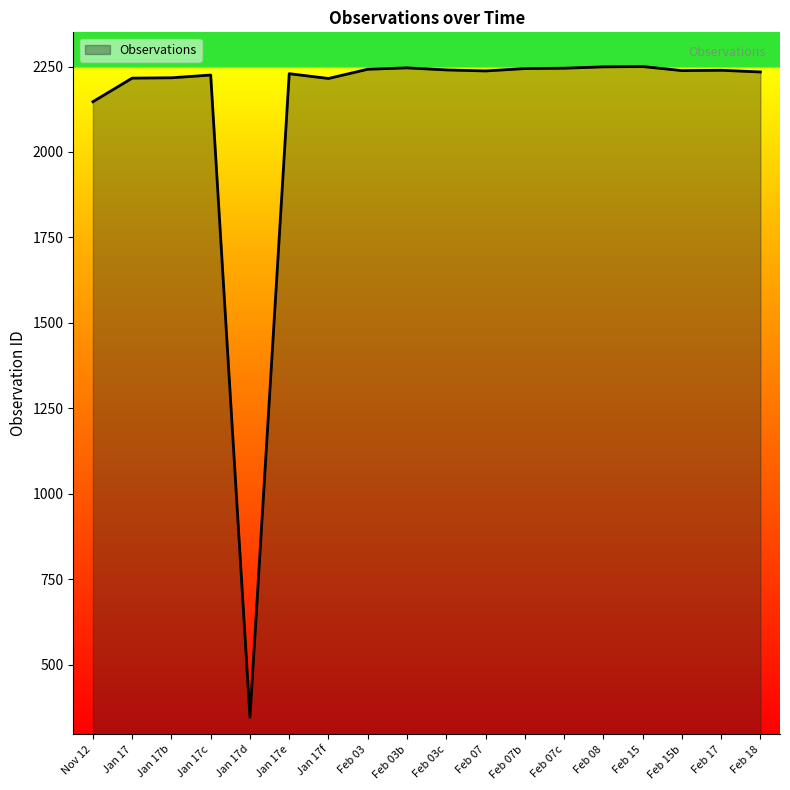

How many values are below 2238?

9